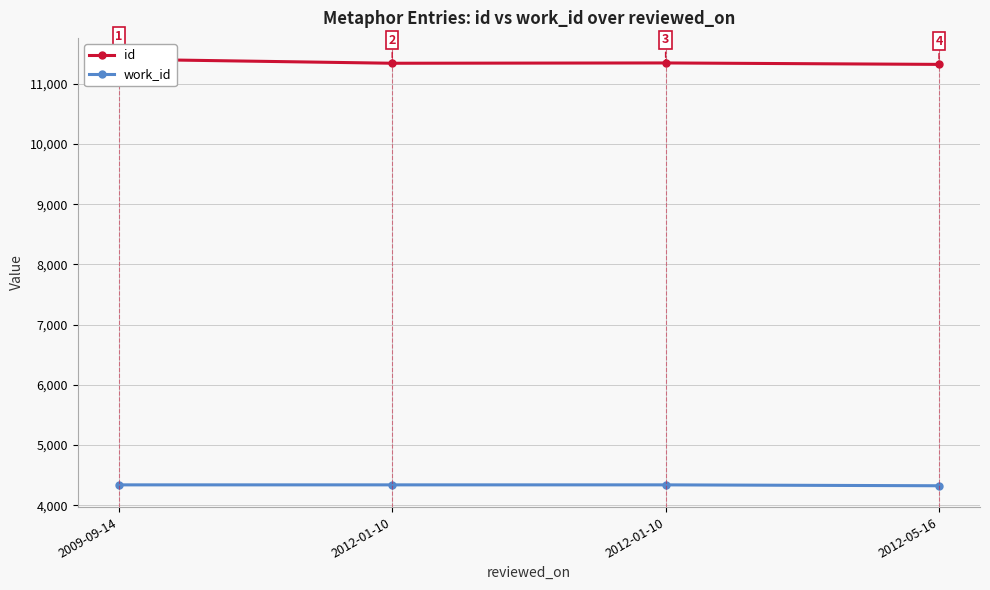

At 2012-05-16, list the series in order from largest to smallest.

id, work_id